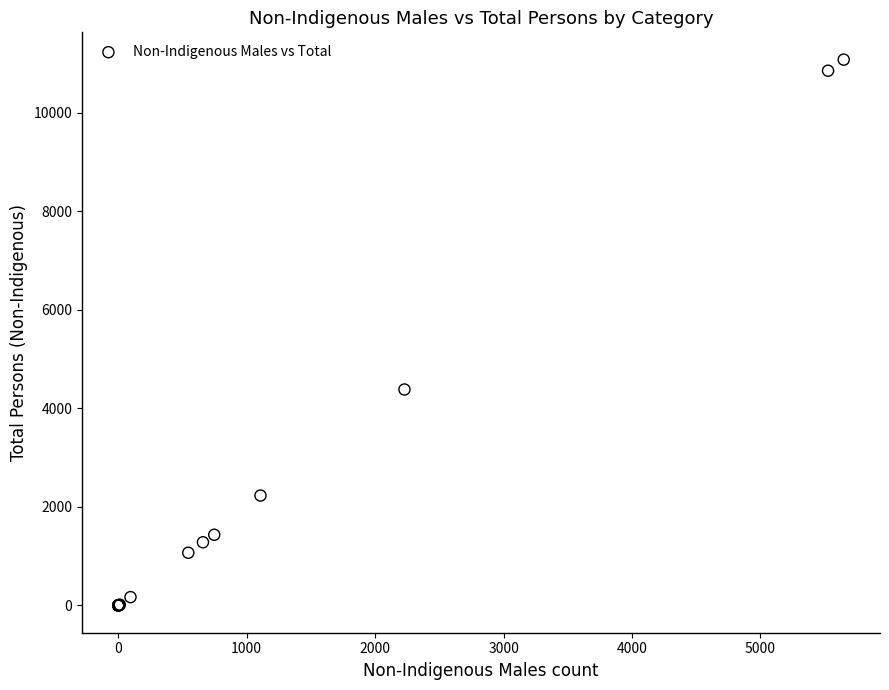

What Y value in the scatter plot is closest to 5538?

4382